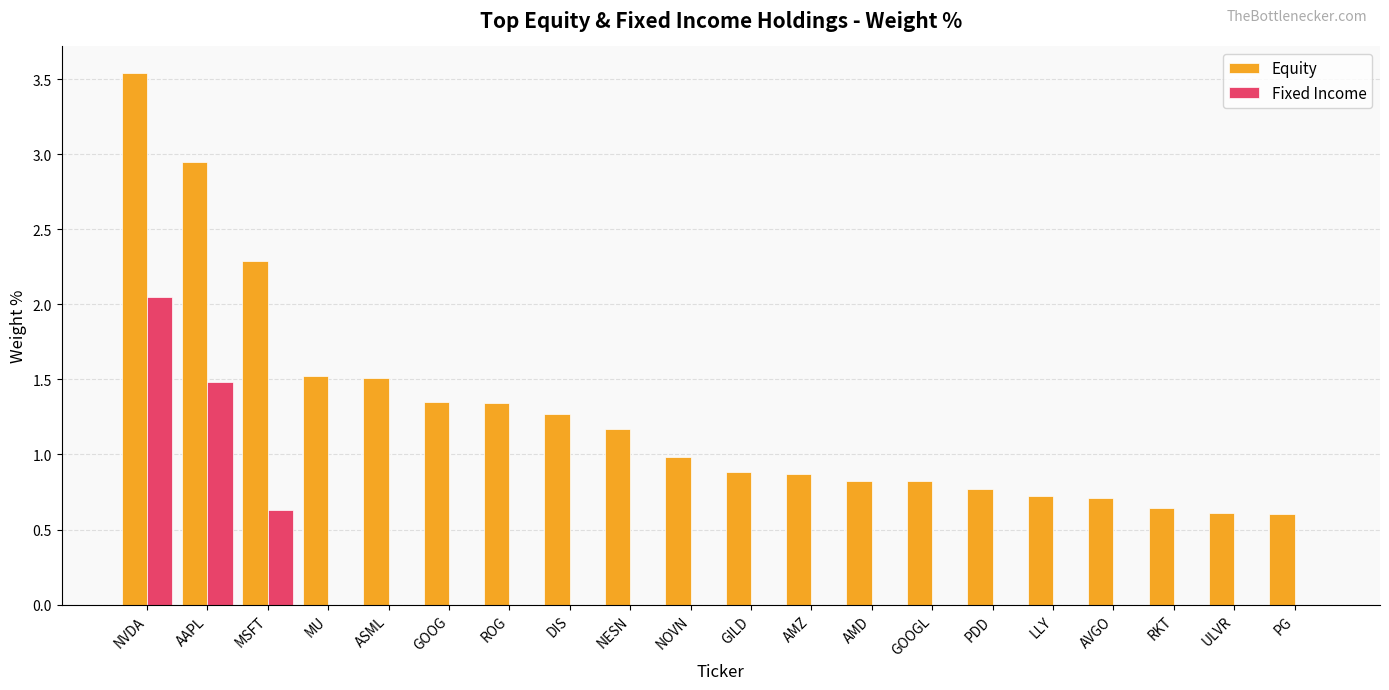

The value of Fixed Income at AMZ is 0.0. True or false?

True